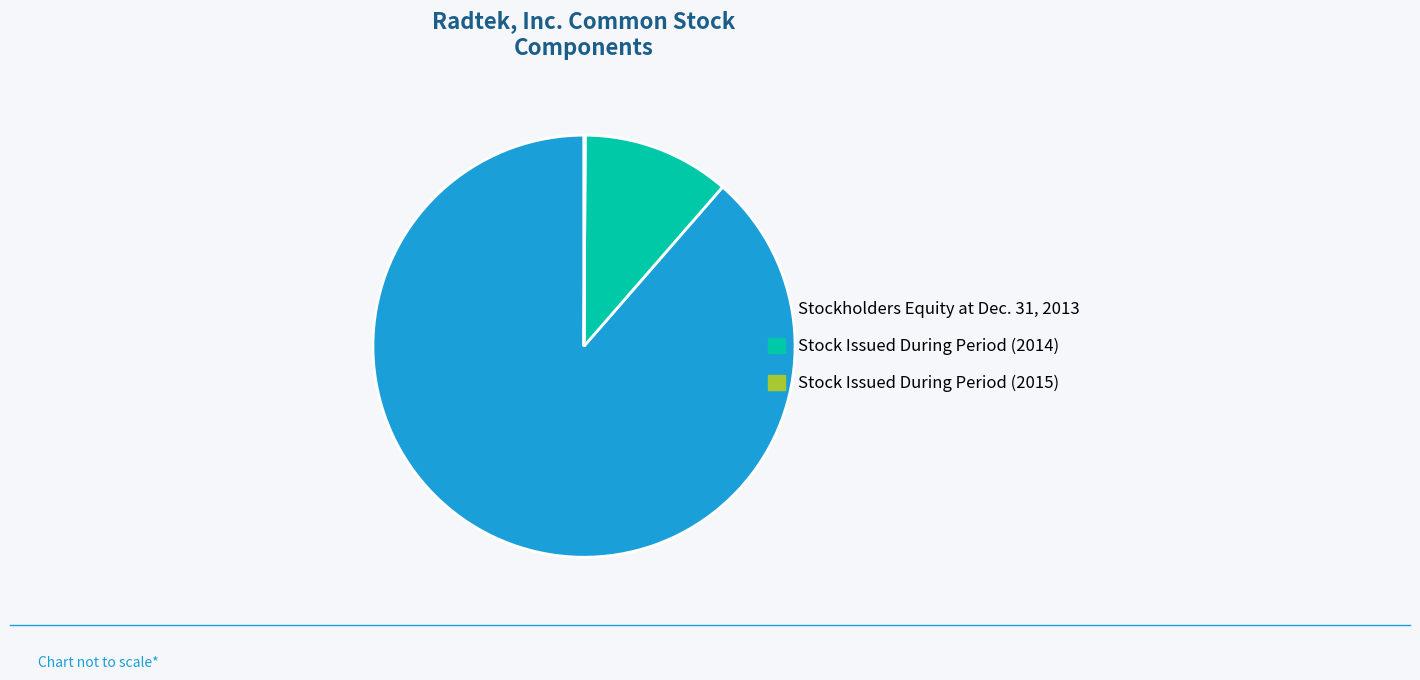

Which slice is the largest?

Stockholders Equity at Dec. 31, 2013